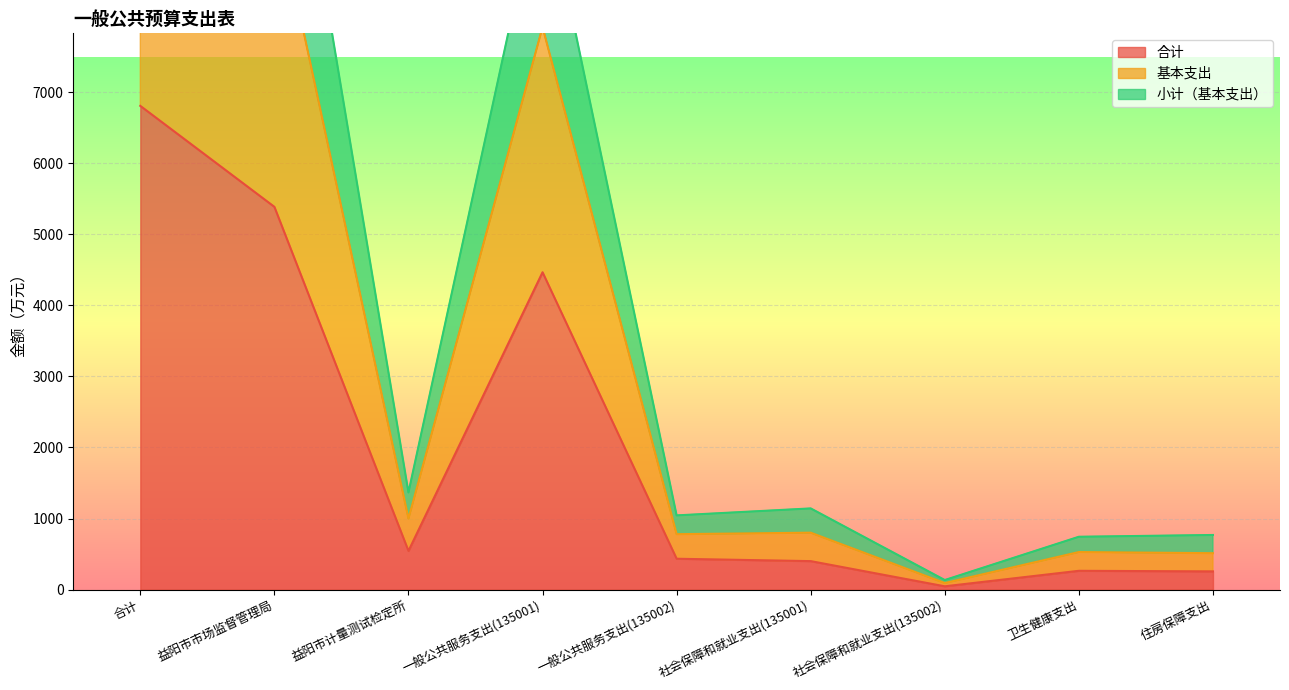

Which series has the widest spread of values?

基本支出